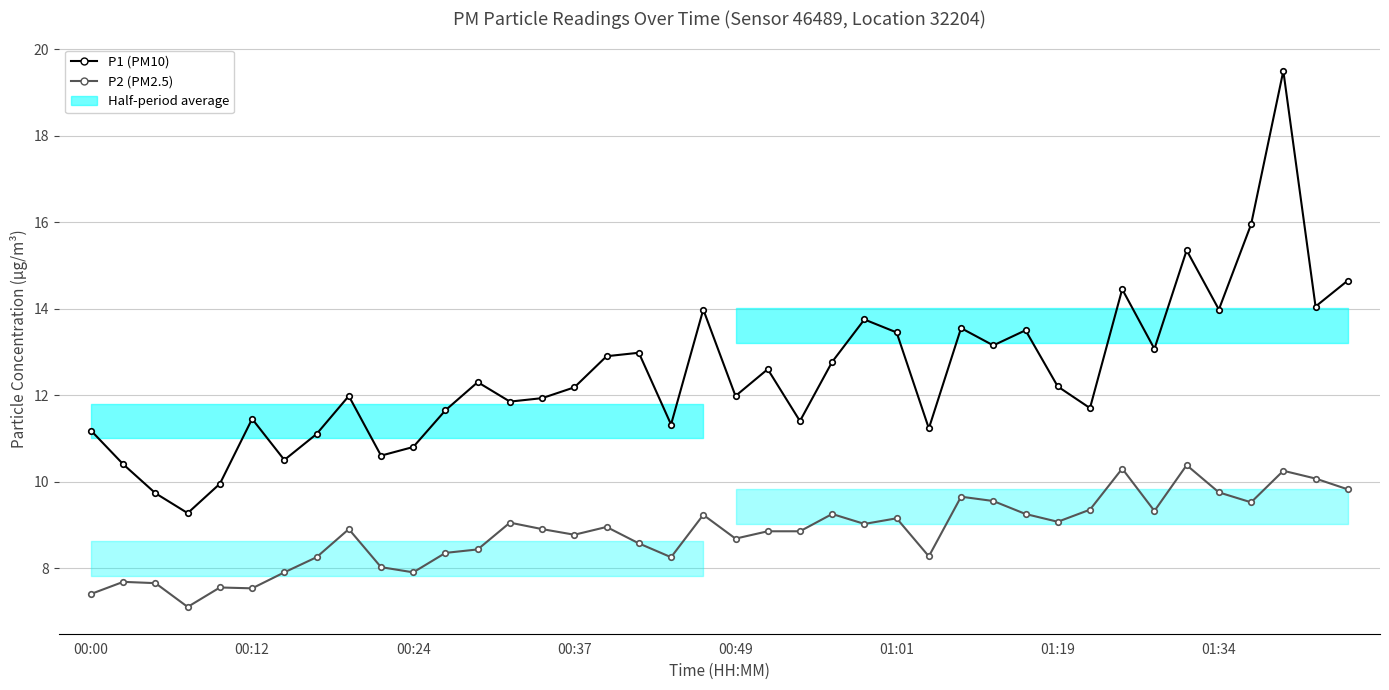

At how many categories does at least one series exceed 9?

40